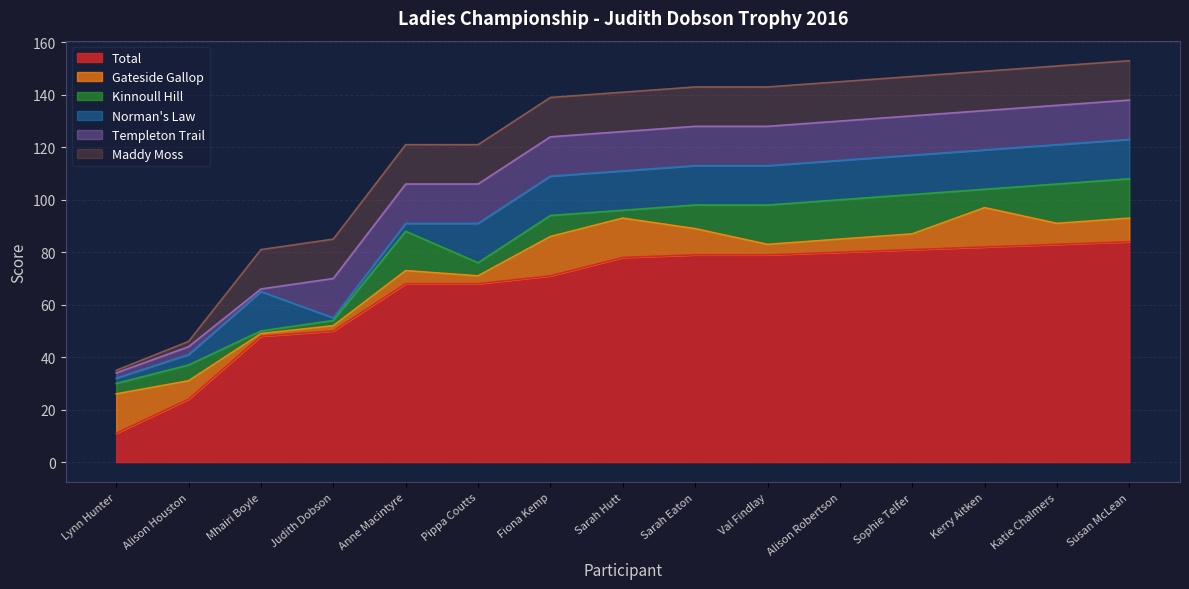

What is the value of the Total point at the 12th from the left?

81